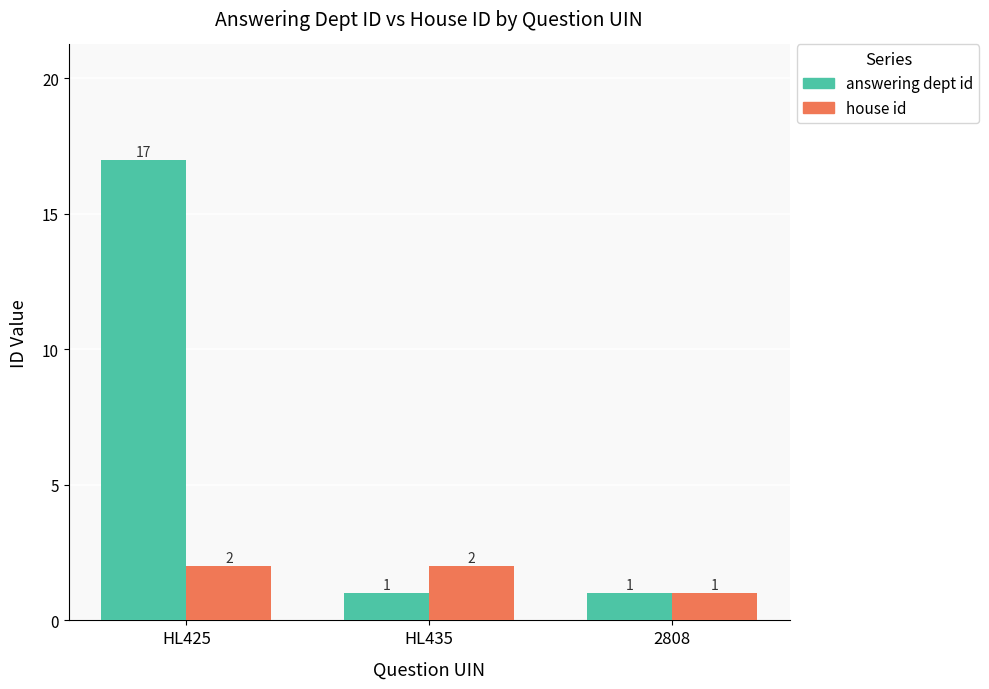

True or false: answering dept id has a value of 1 at 2808.

True